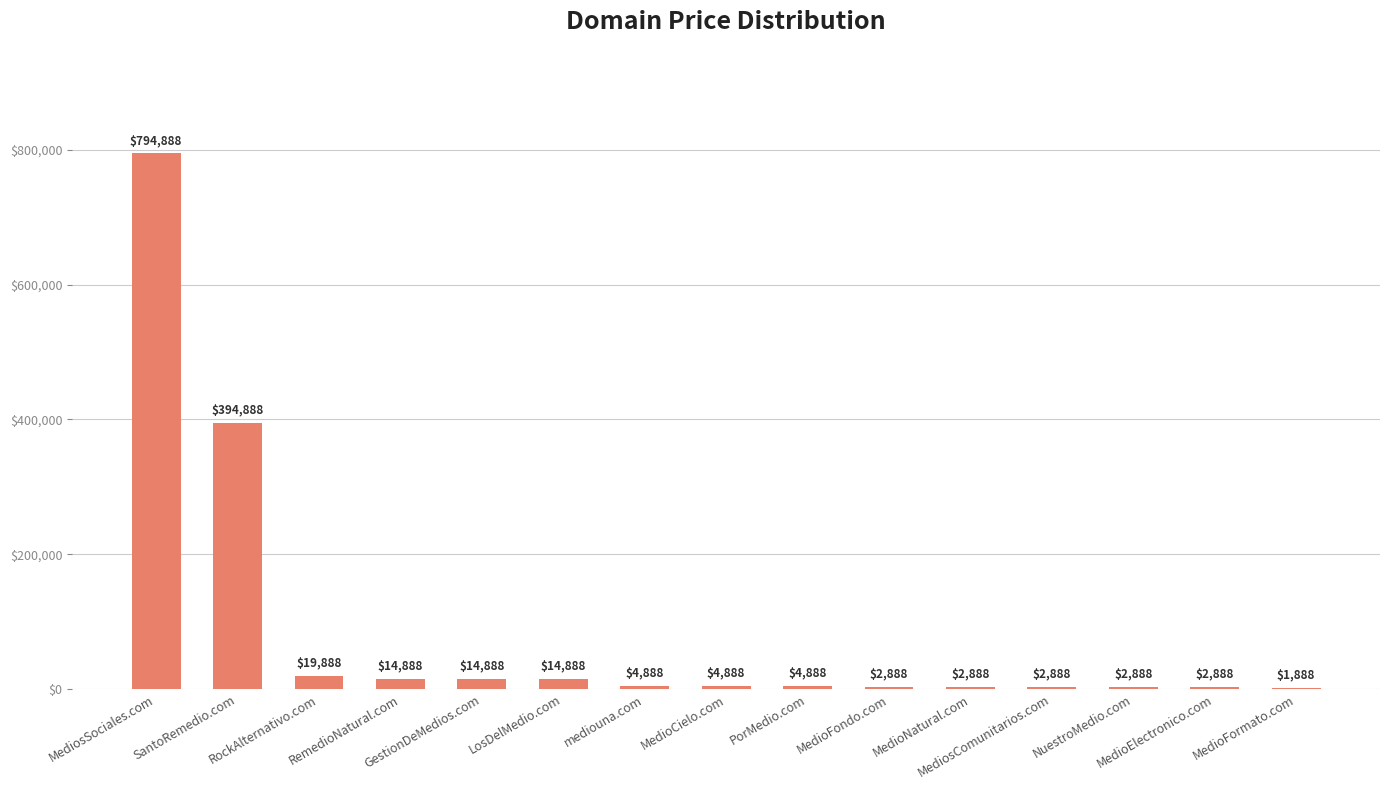

Reading left to right, transcribe all the data shown in this chart.

794888	394888	19888	14888	14888	14888	4888	4888	4888	2888	2888	2888	2888	2888	1888